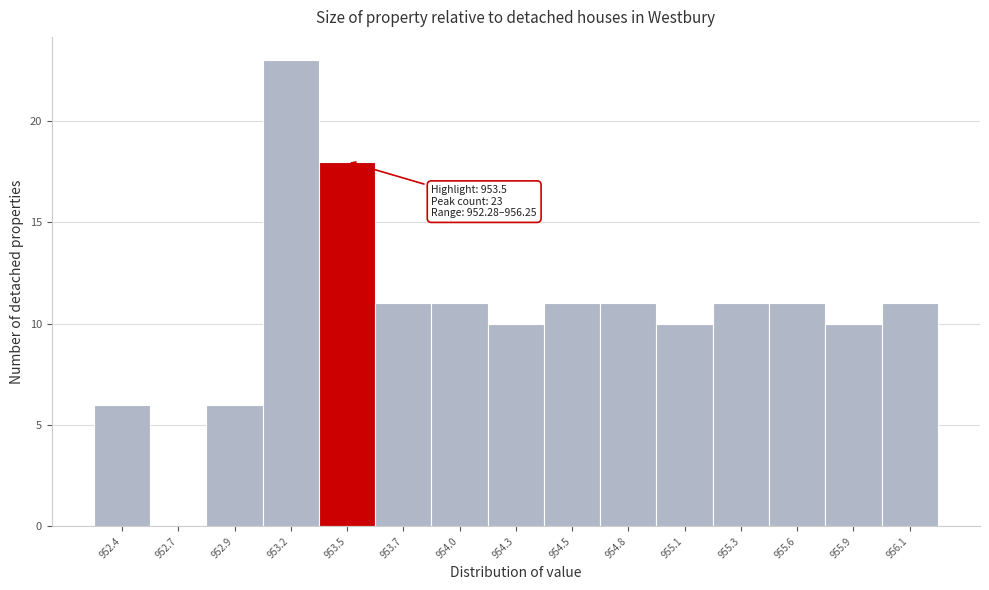

Reading left to right, list all the values displayed in this chart.

952.4=6	952.7=0	952.9=6	953.2=23	953.5=18	953.7=11	954.0=11	954.3=10	954.5=11	954.8=11	955.1=10	955.3=11	955.6=11	955.9=10	956.1=11